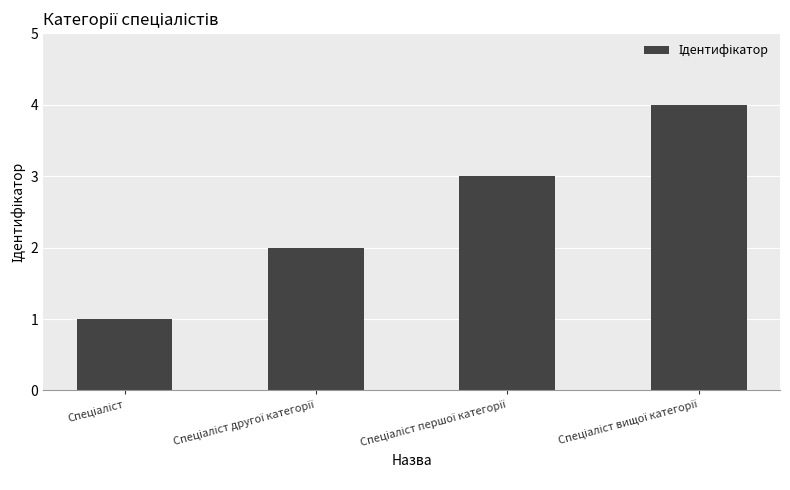

What is the sum of all values?

10